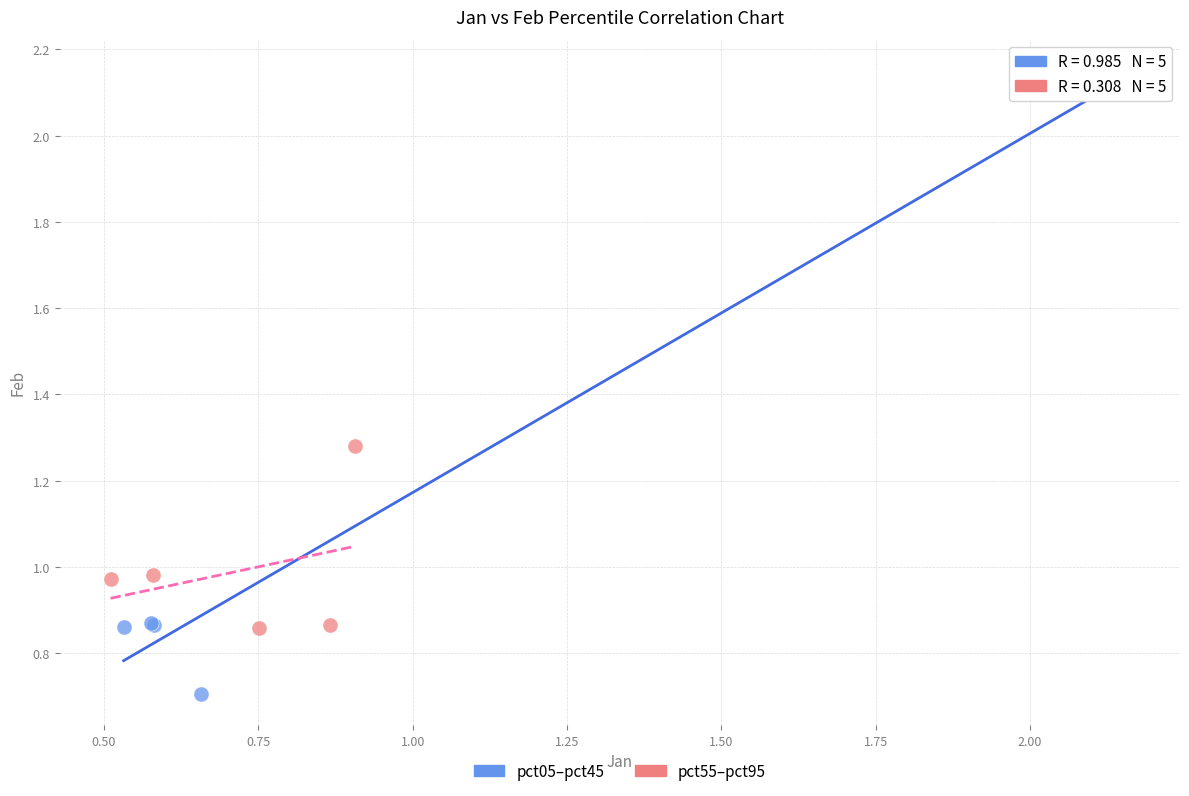

What are all the series names shown in the legend?

pct05–pct45, pct55–pct95